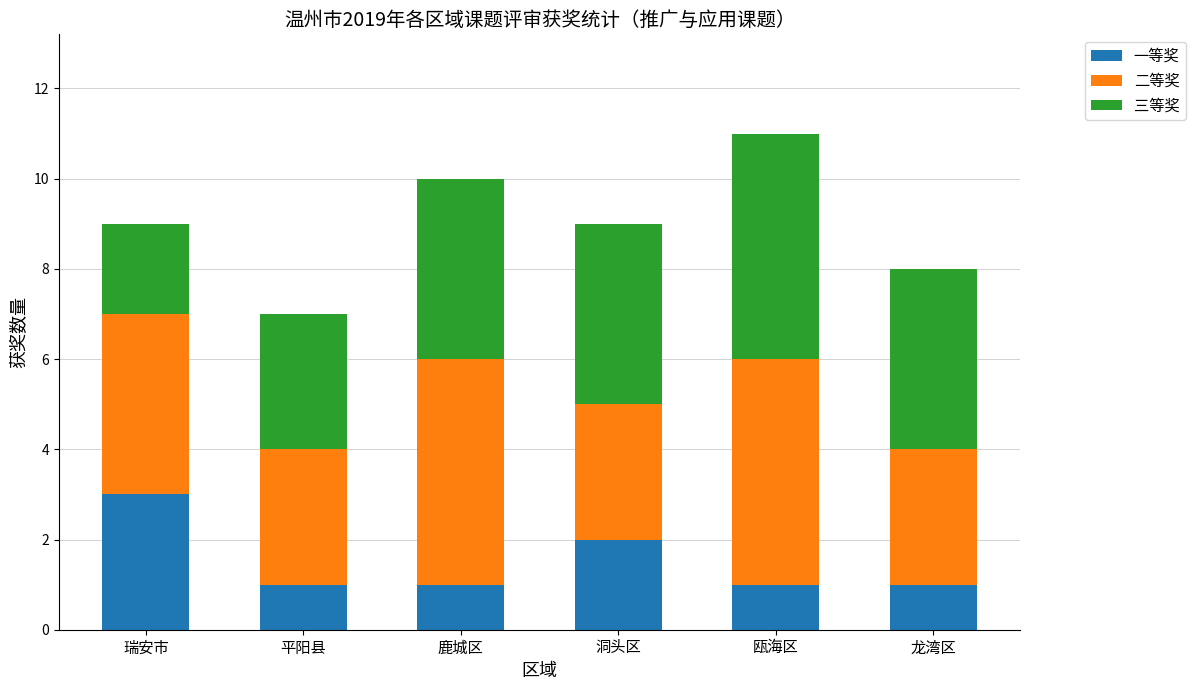

The value of 一等奖 at 瑞安市 is 2. True or false?

False